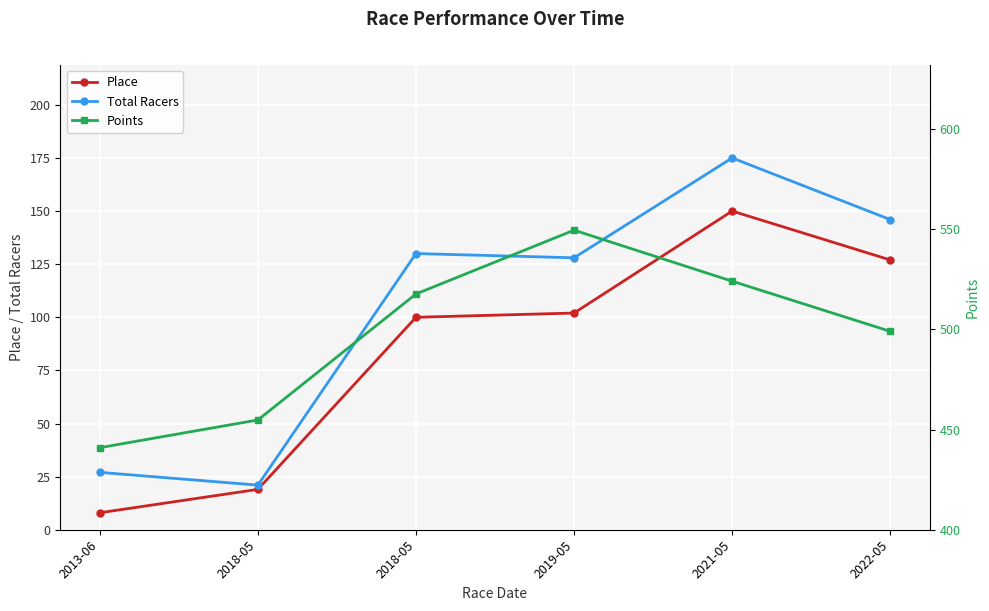

What is the highest value of the Total Racers series?

175